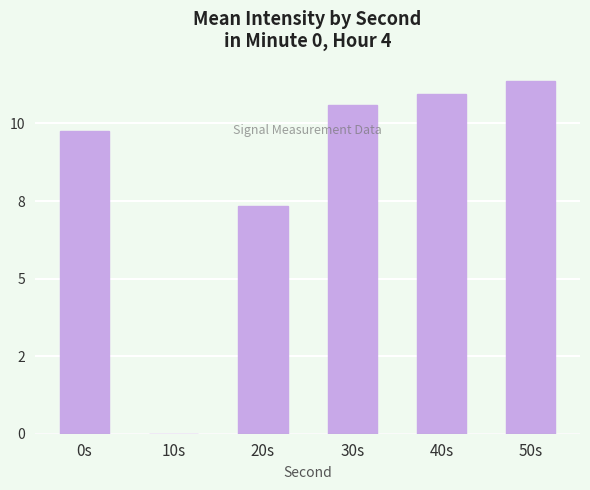

Count the number of data series in this chart.

1